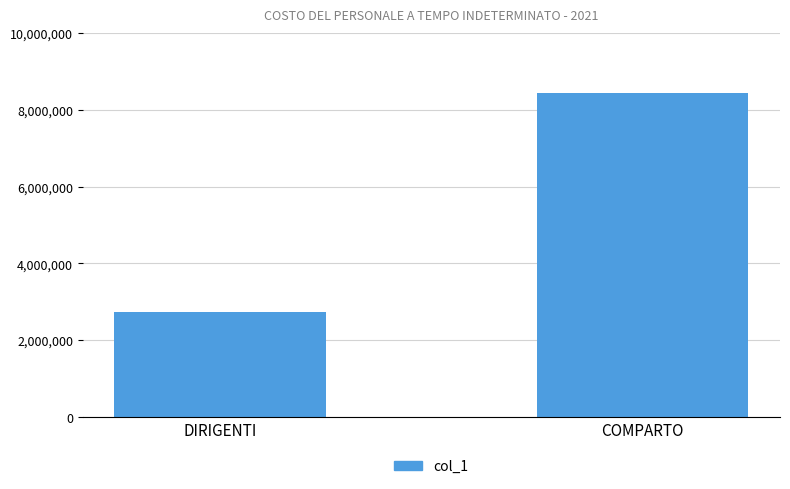

What is the average value?

5578130